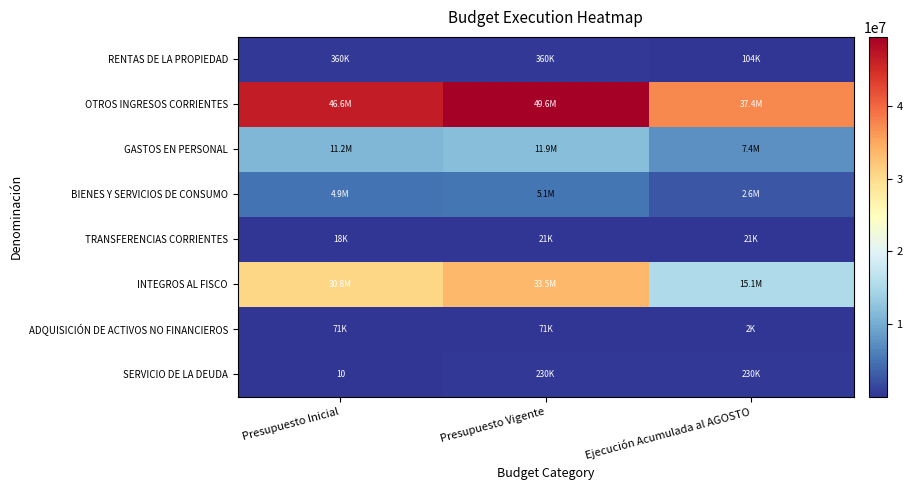

The SERVICIO DE LA DEUDA series shows 18 at Presupuesto Inicial. True or false?

False